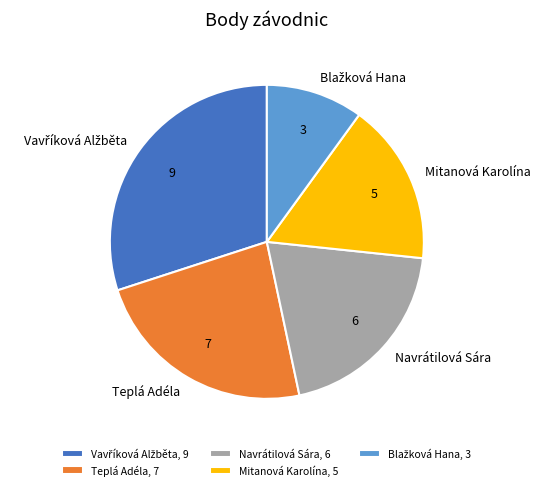

Does any single category account for the majority?

No